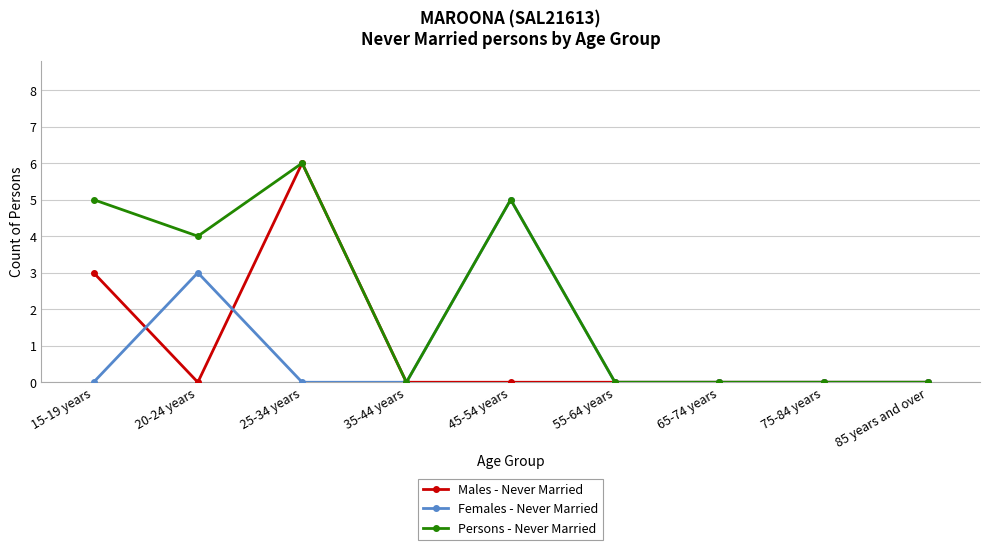

What is the difference between the highest and lowest values at 25-34 years?

6